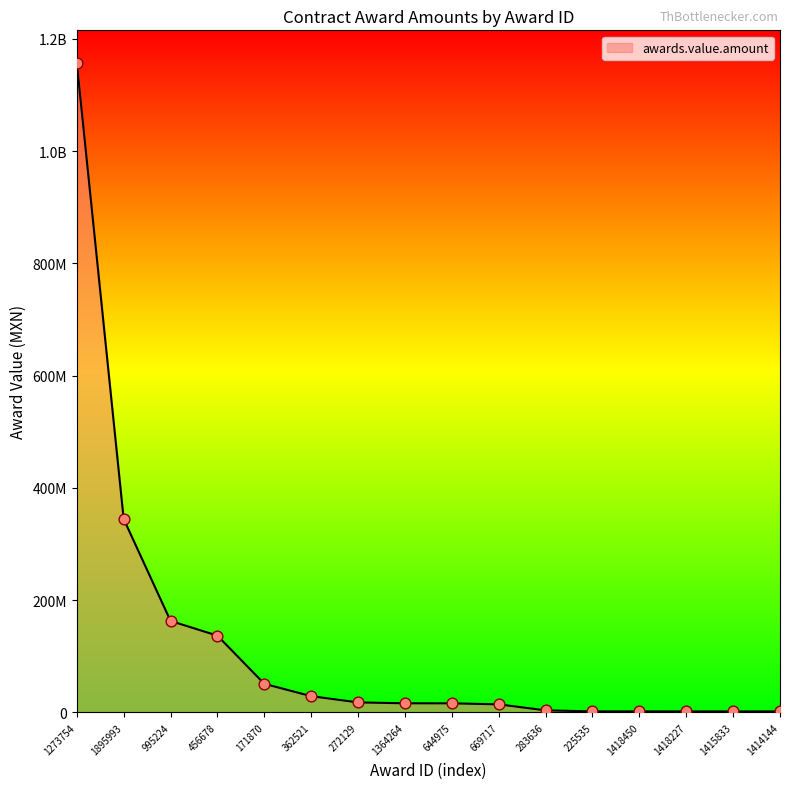

What is the change in value from 1895993 to 1418227?

-342941475.1